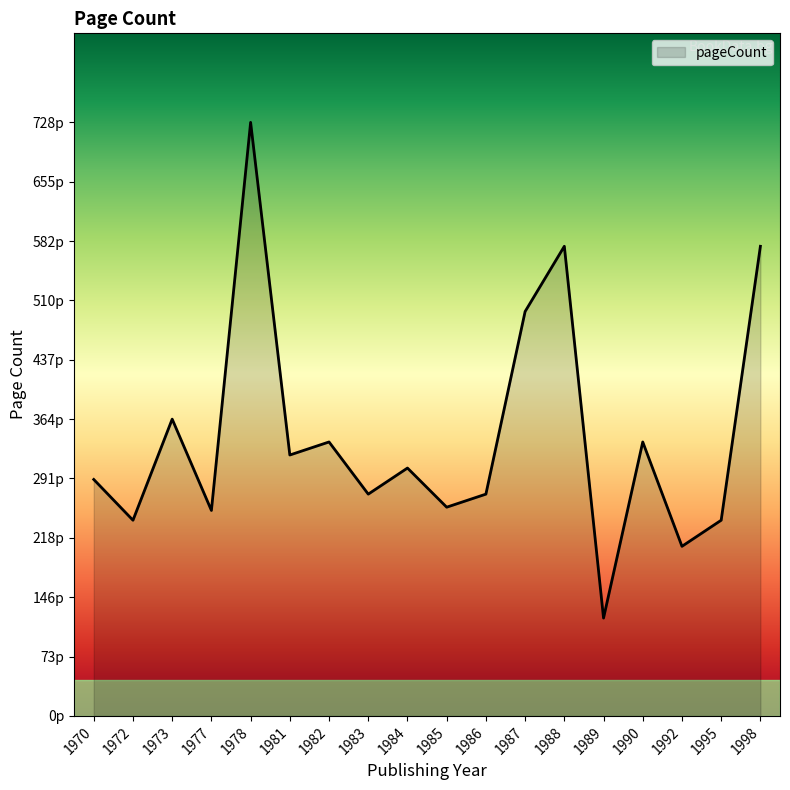

What is the average value?

344